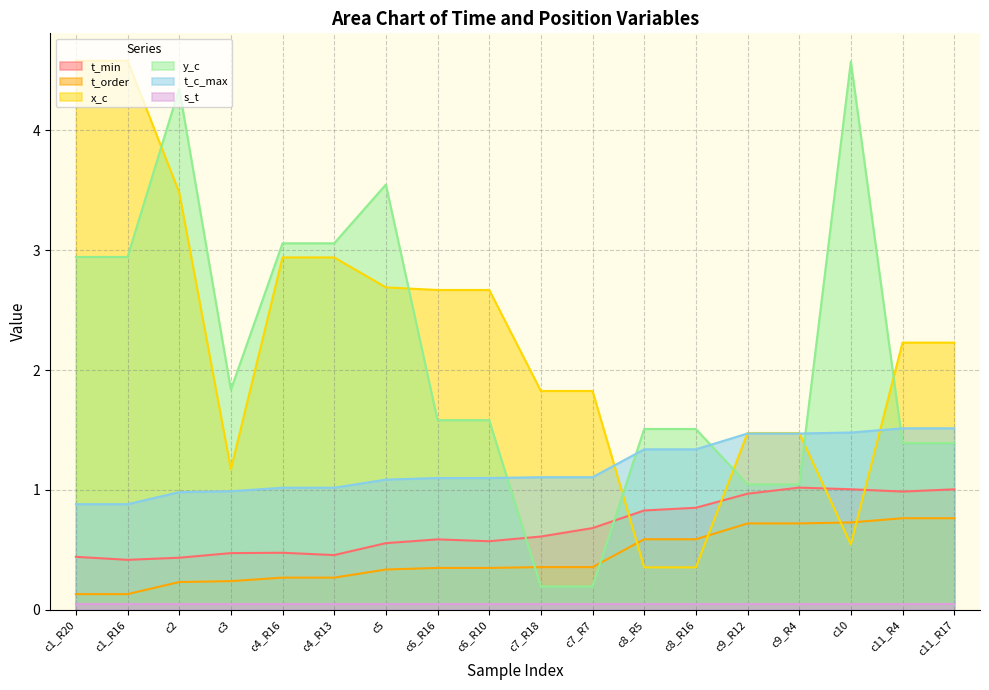

What value does the x_c series have at c7_R7?

1.8